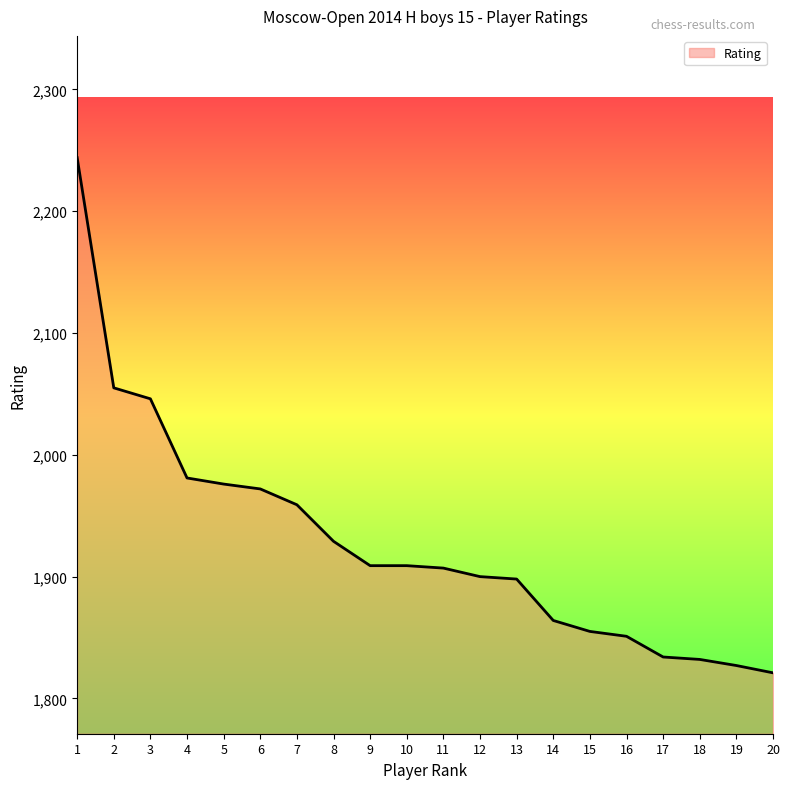

The chart shows a value of 3111 at 14. True or false?

False